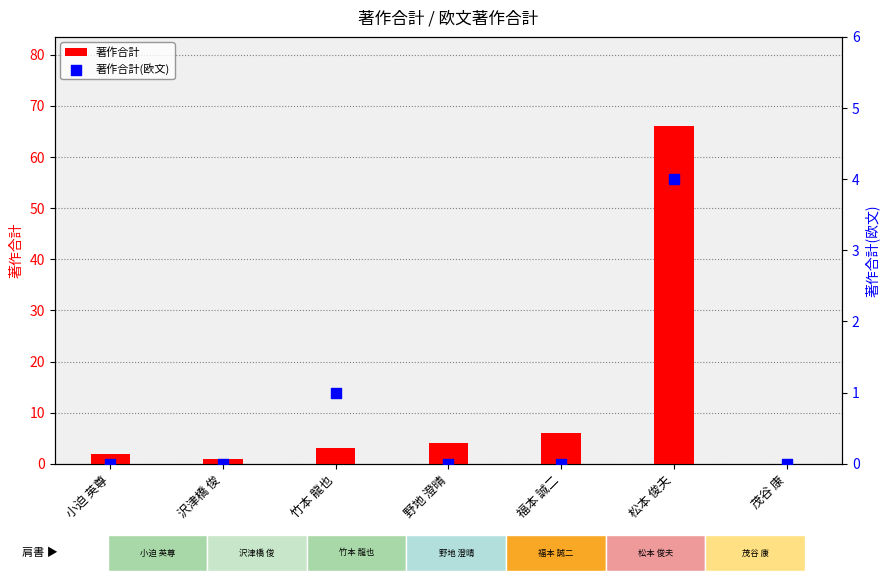

Which series has the largest total across all categories?

著作合計